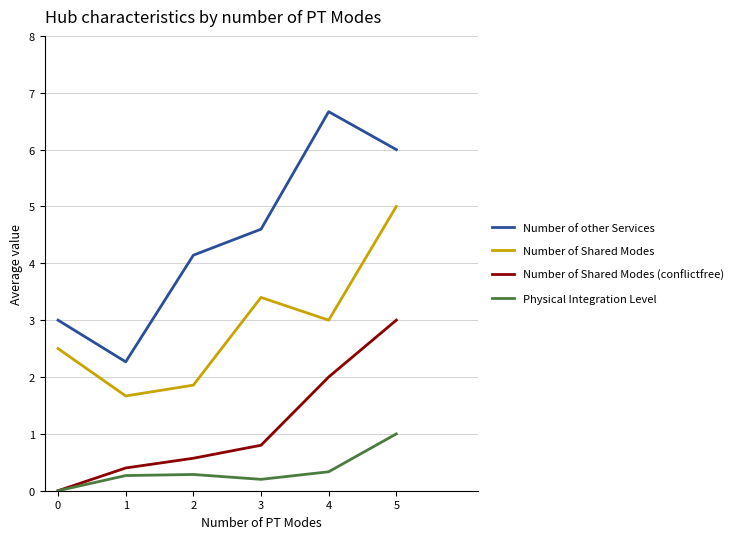

What are all the series names shown in the legend?

Number of other Services, Number of Shared Modes, Number of Shared Modes (conflictfree), Physical Integration Level